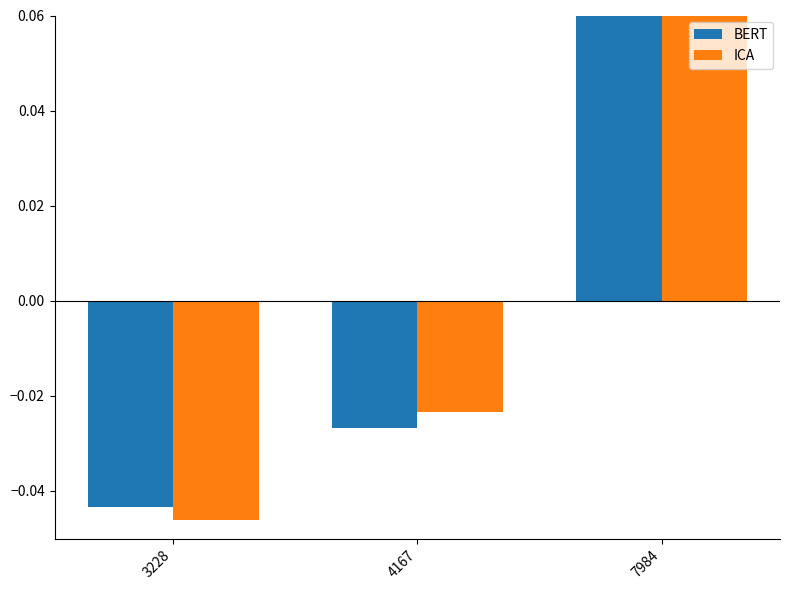

Which series has the largest total across all categories?

ICA